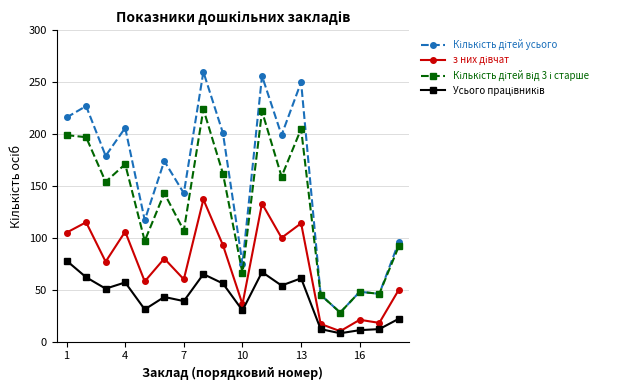

How many interior local peaks does the Кількість дітей усього series have?

7